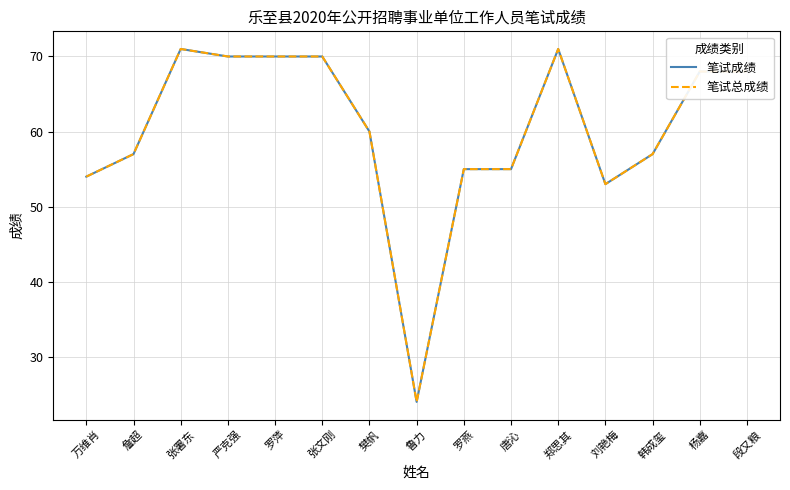

Does the chart have visible grid lines?

Yes